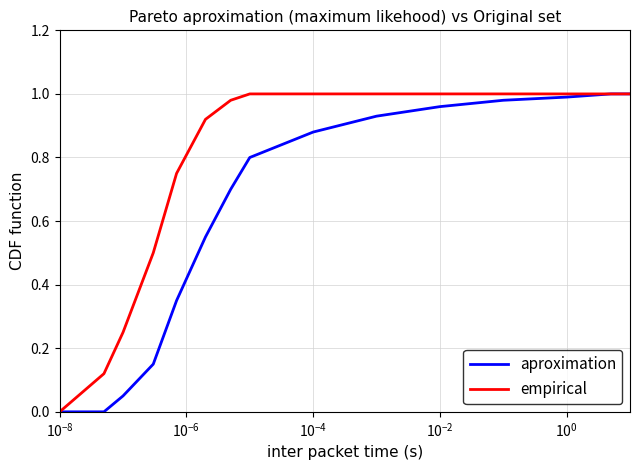

Which series has the largest total across all categories?

empirical